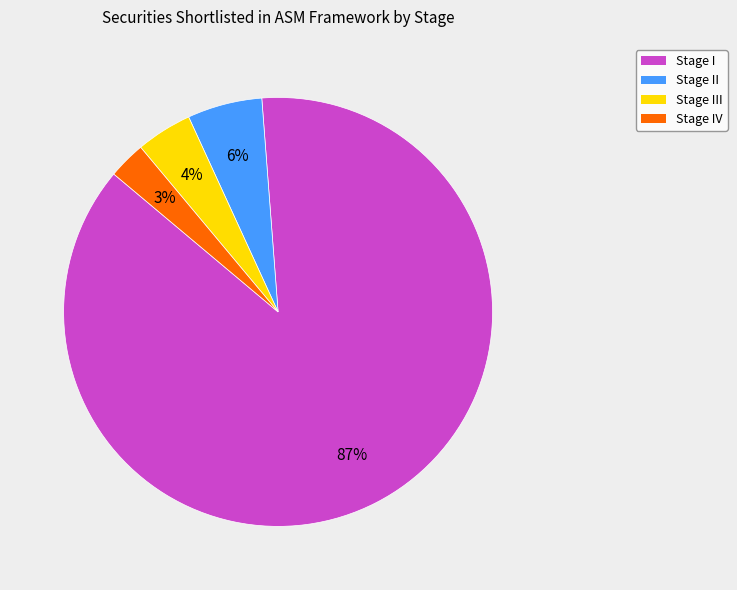

To the nearest percent, what is the average slice percentage?

25%